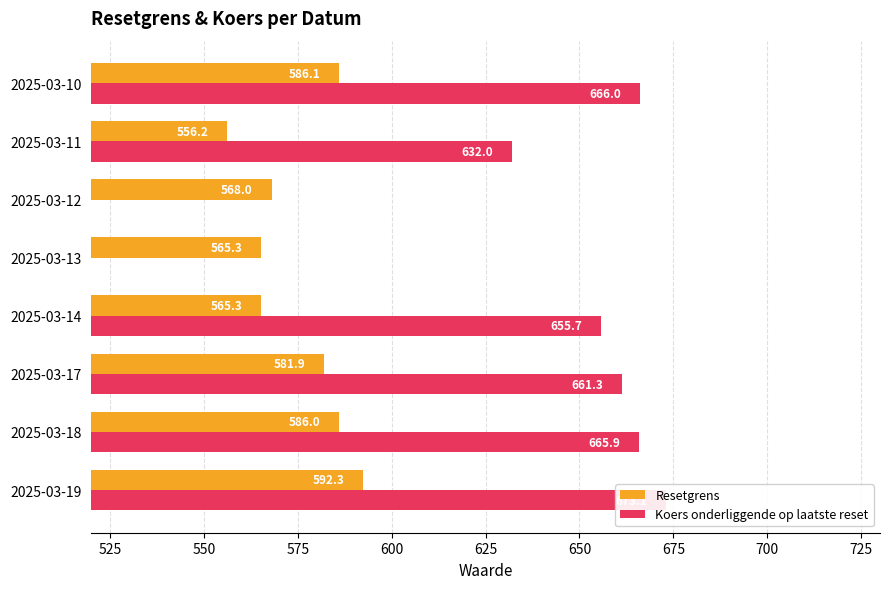

Reading left to right, extract all data points from this chart.

Resetgrens: 592.3	586.0	581.9	565.3	565.3	568.0	556.2	586.1
Koers onderliggende op laatste reset: 673.1	665.9	661.3	655.7	0.0	0.0	632.0	666.0